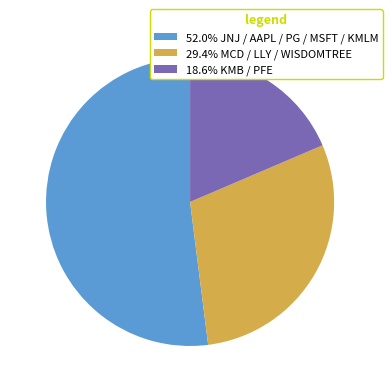

Is there any slice that represents more than half of the pie?

Yes